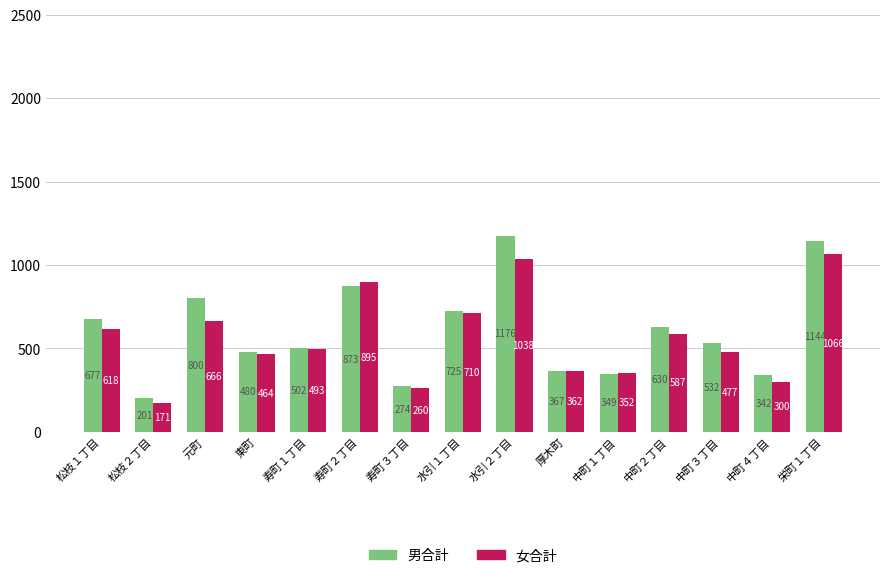

What is the sum of the 女合計 values at 寿町２丁目 and 元町?

1561